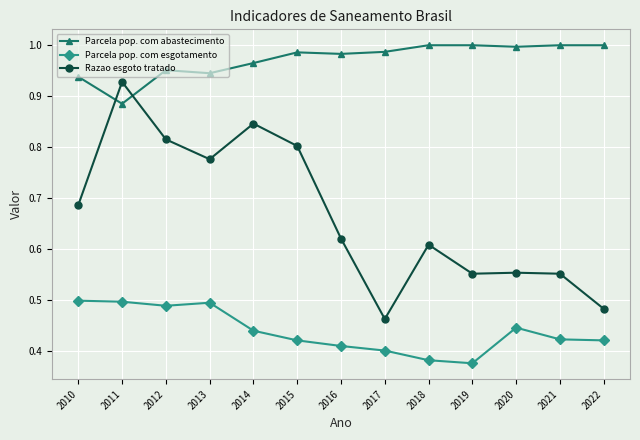

Where is the first local maximum for Razao esgoto tratado?

2011